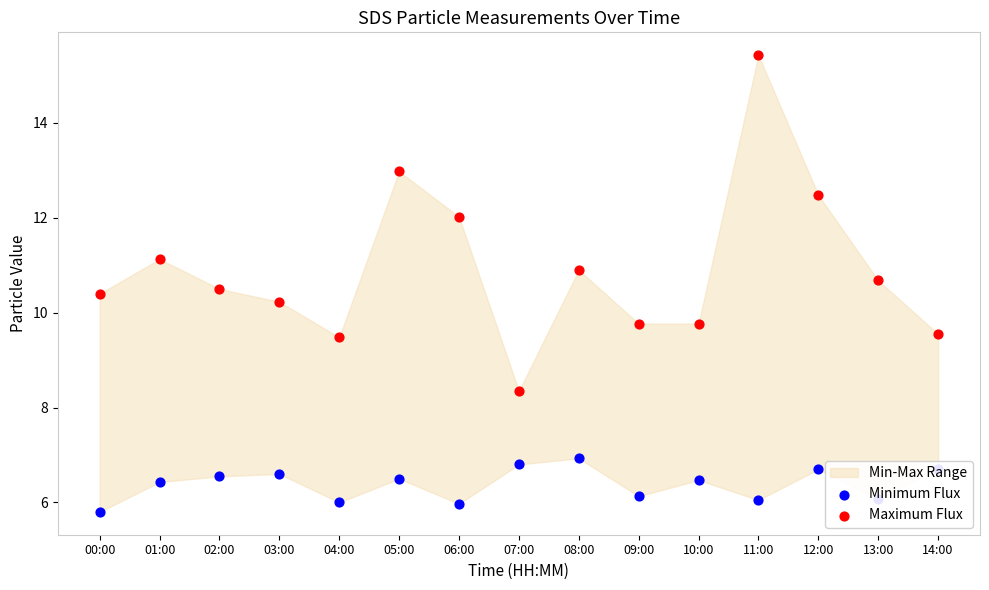

Is the value of Maximum Flux at 07:00 greater than the value of Minimum Flux at 11:00?

Yes